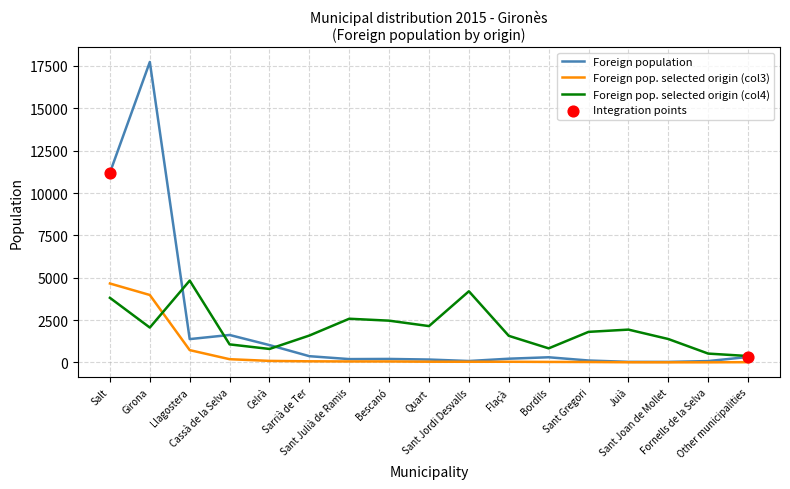

Is the value of Foreign population at Sant Jordi Desvalls greater than the value of Foreign pop. selected origin (col4) at Girona?

No